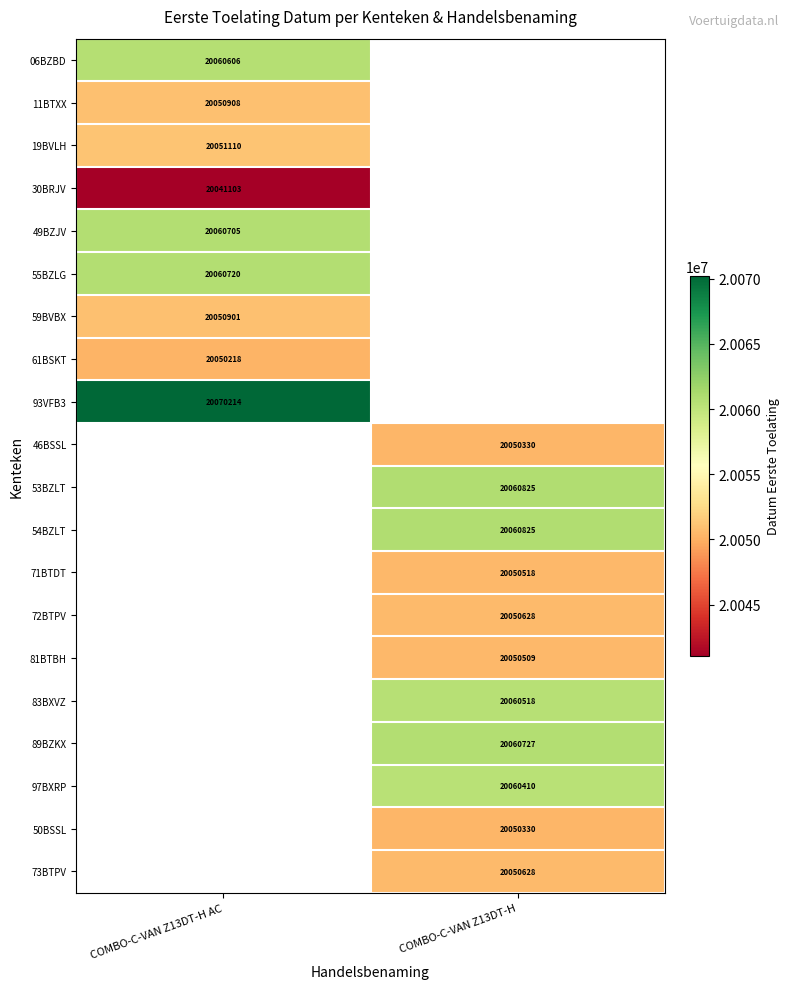

At which category does the chart reach its peak across all series?

COMBO-C-VAN Z13DT-H AC